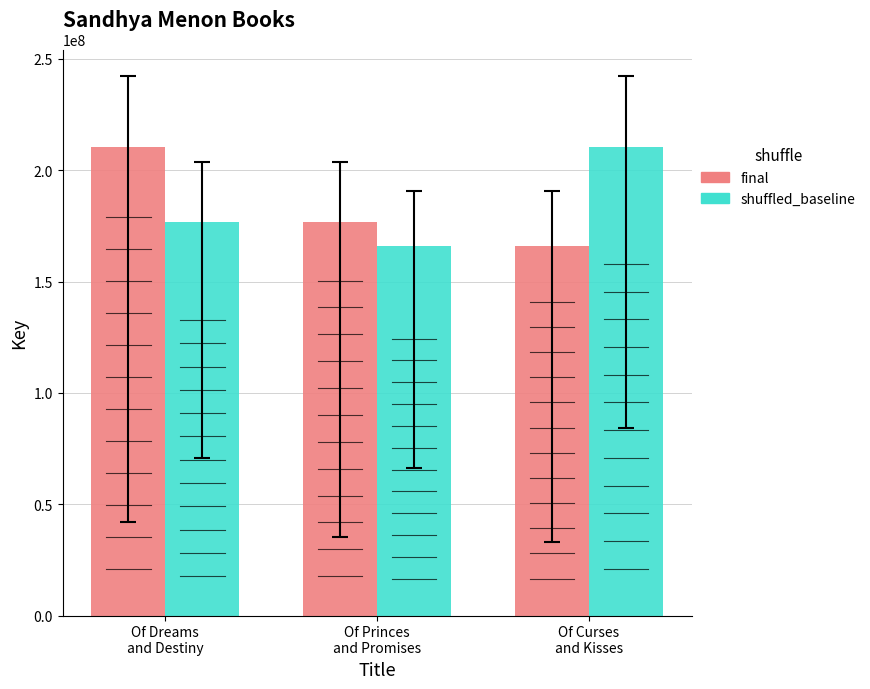

How many bars are there in total?

6